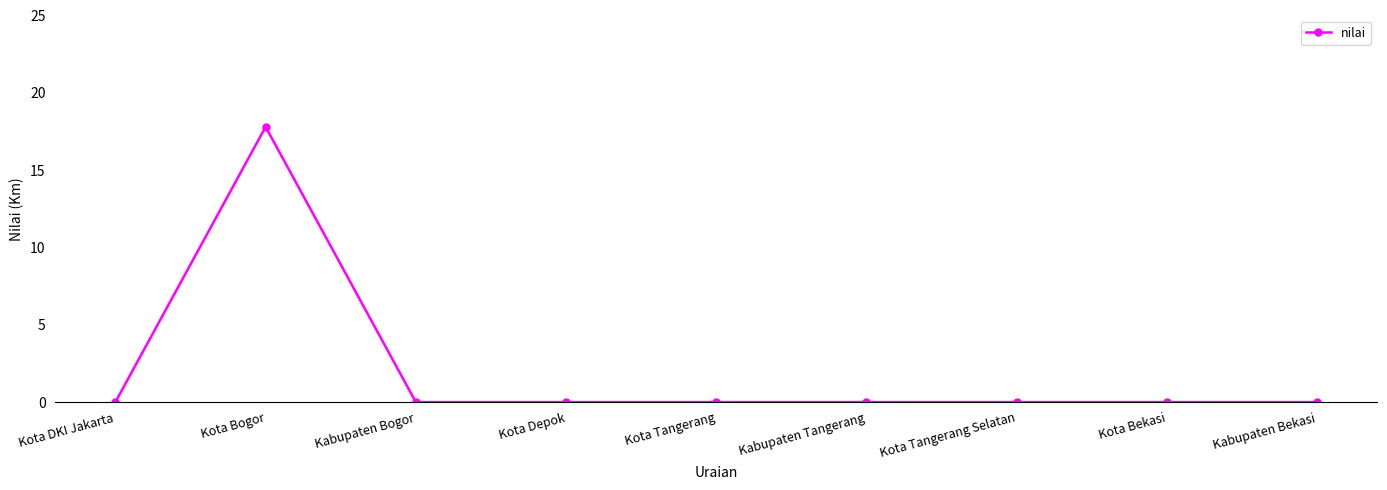

How many categories are shown in the chart?

9